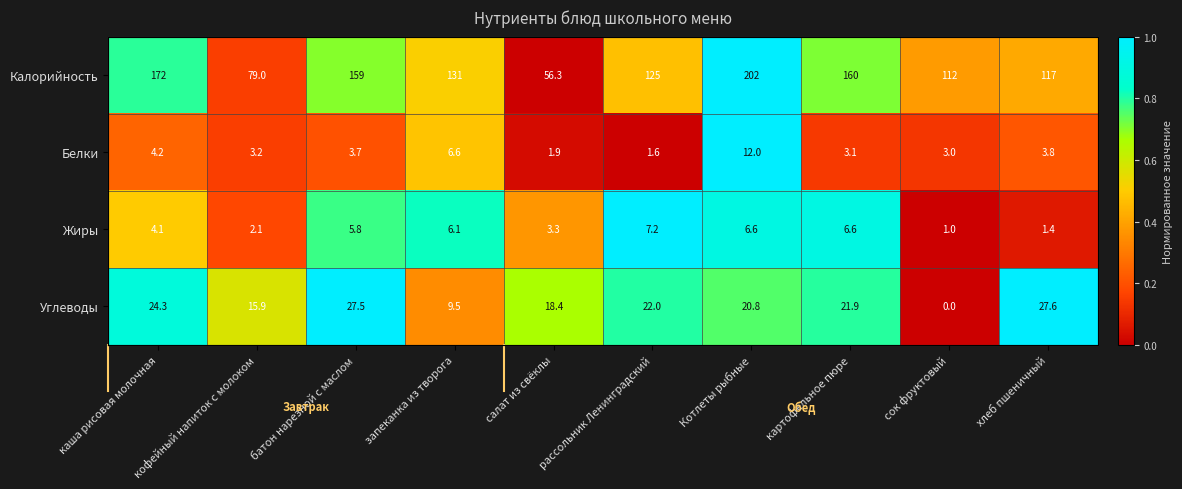

Which has a higher value, рассольник Ленинградский or батон нарезной с маслом?

батон нарезной с маслом